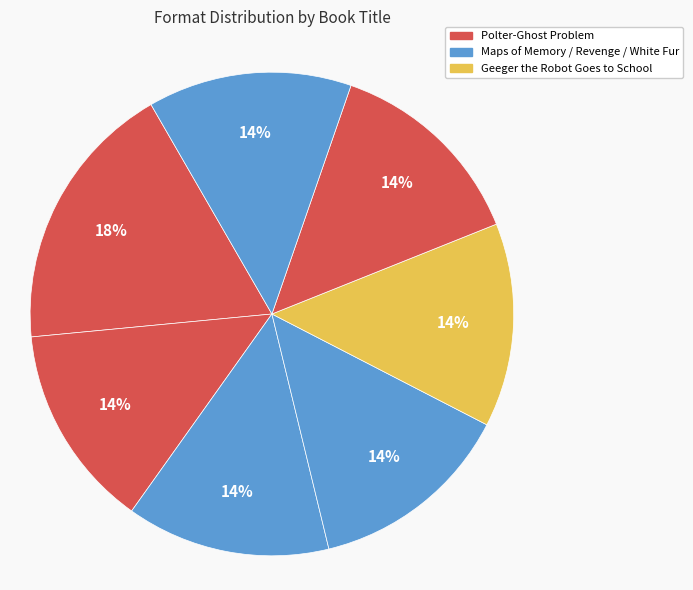

How many segments does this pie chart have?

7